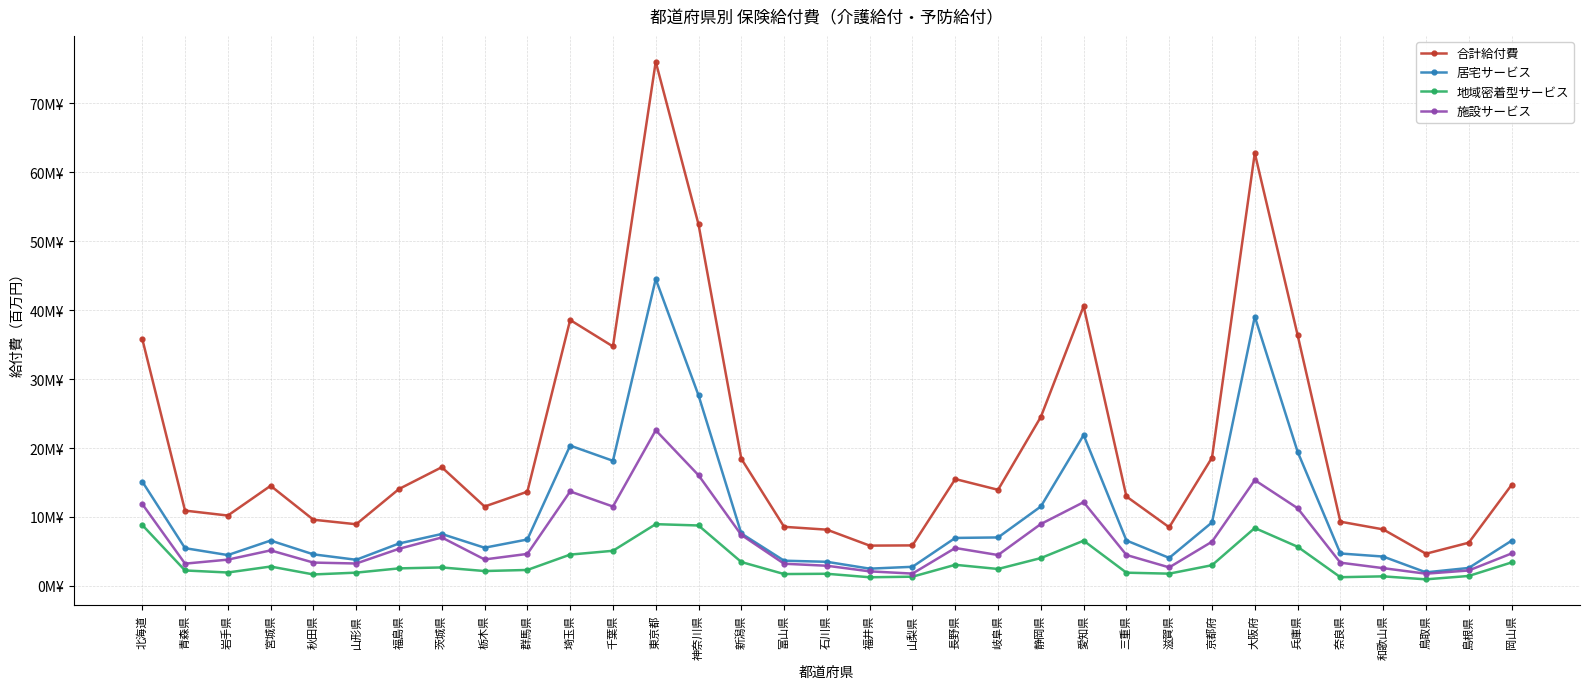

What is the value of the 地域密着型サービス point at the 10th from the left?

2.3